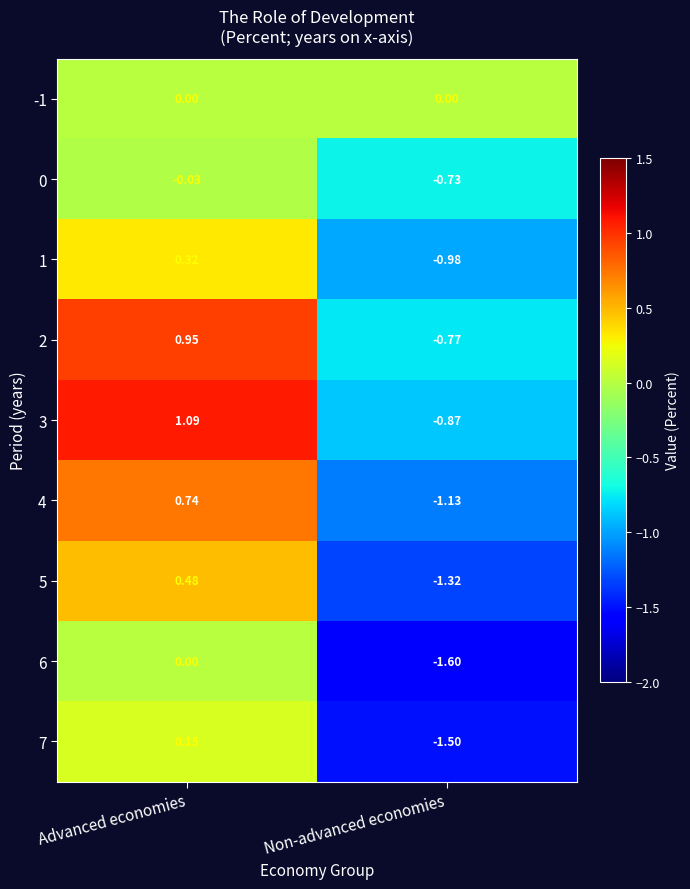

Rank the categories by 2 value from highest to lowest.

Advanced economies, Non-advanced economies